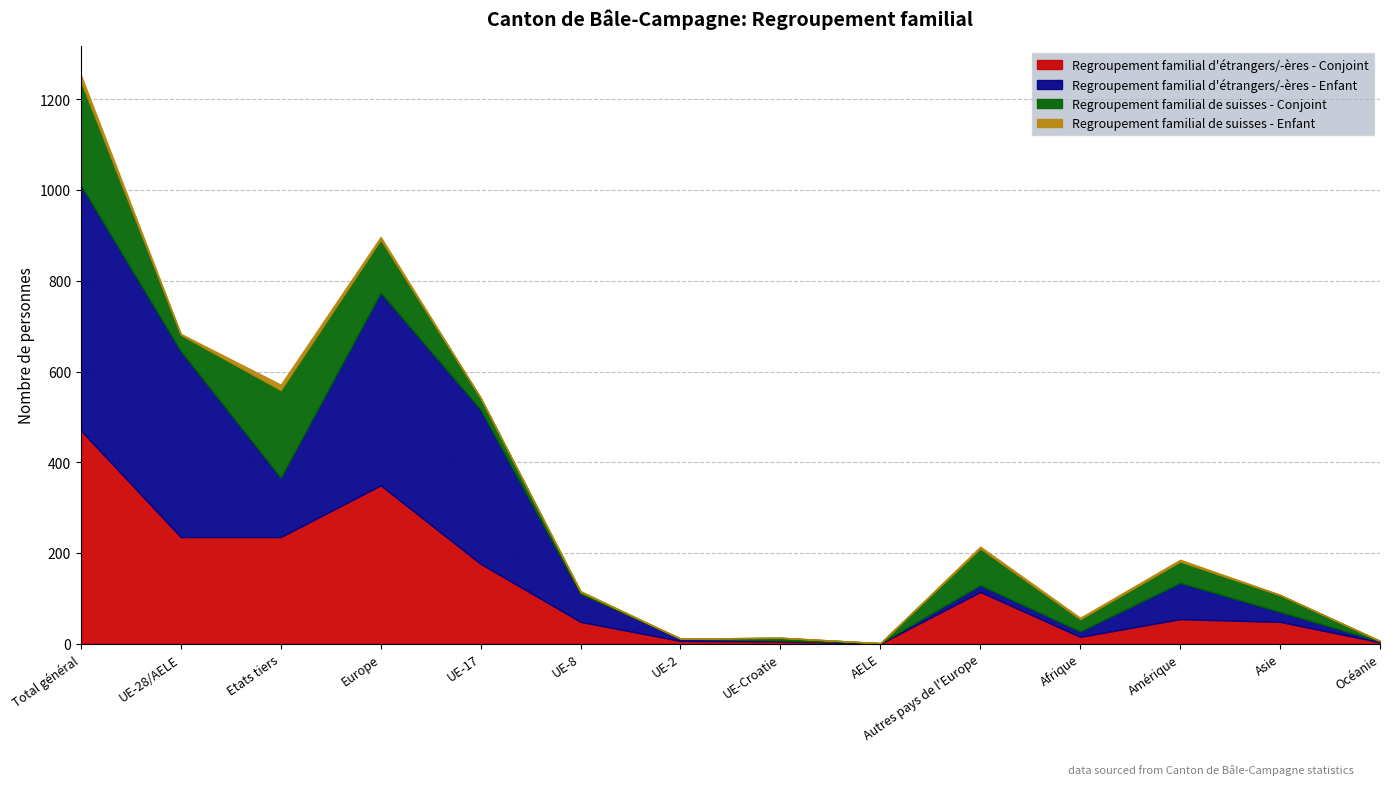

How many lines are shown in the chart?

4